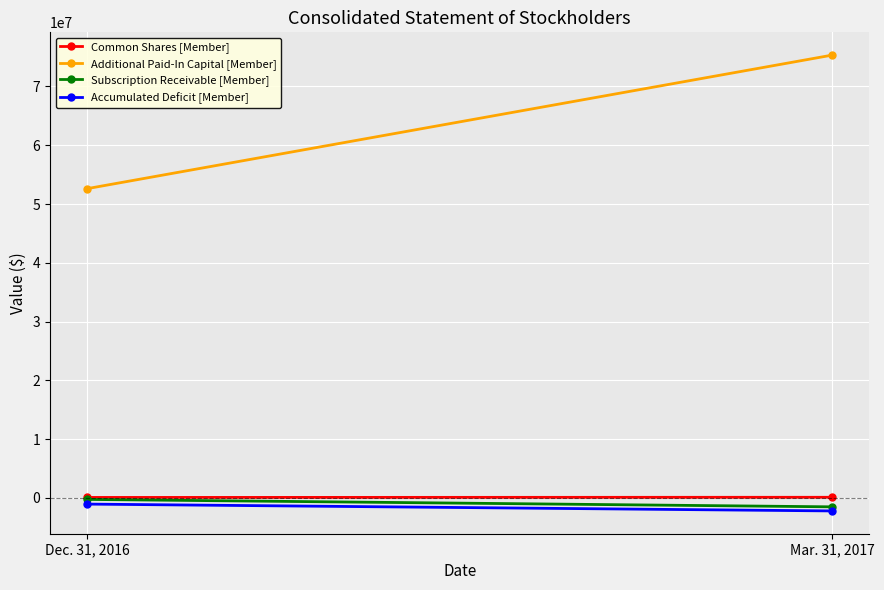

Rank the categories by Accumulated Deficit [Member] value from highest to lowest.

Dec. 31, 2016, Mar. 31, 2017